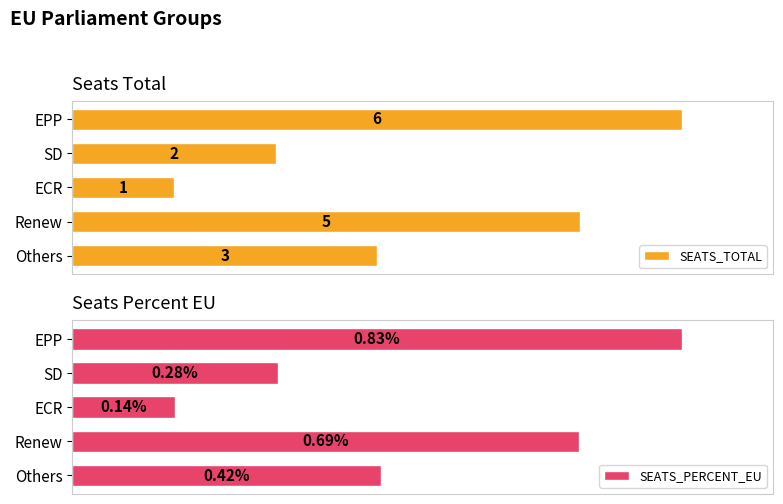

How many bars are there in total?

10